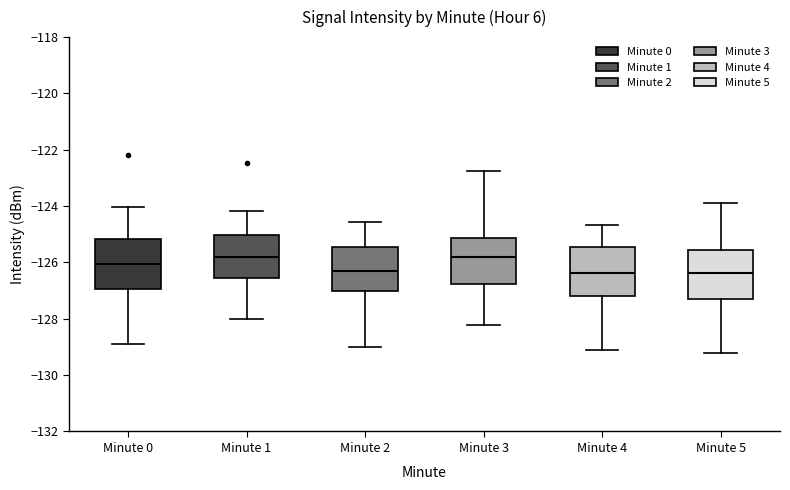

Reading left to right, read every box against the y-axis: the position of its median line, the range the box covers, and the ends of its whiskers. The values are not printed on the chart, so give them approximately, as read against the axis.

Minute 0: median -126.0, box -127.0 to -125.2, whiskers -128.8 to -124.0
Minute 1: median -125.8, box -126.6 to -125.0, whiskers -128.0 to -124.2
Minute 2: median -126.2, box -127.0 to -125.4, whiskers -129.0 to -124.6
Minute 3: median -125.8, box -126.8 to -125.2, whiskers -128.2 to -122.8
Minute 4: median -126.4, box -127.2 to -125.4, whiskers -129.0 to -124.6
Minute 5: median -126.4, box -127.2 to -125.6, whiskers -129.2 to -123.8